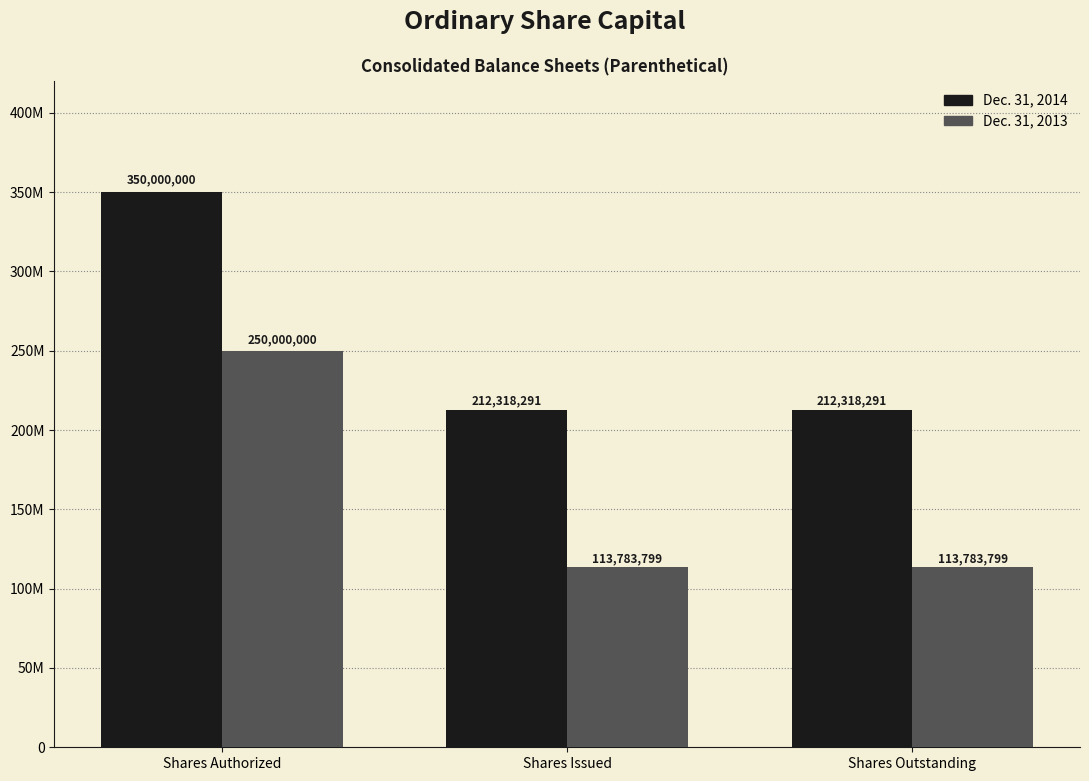

Which series has the largest range (max minus min)?

Dec. 31, 2014